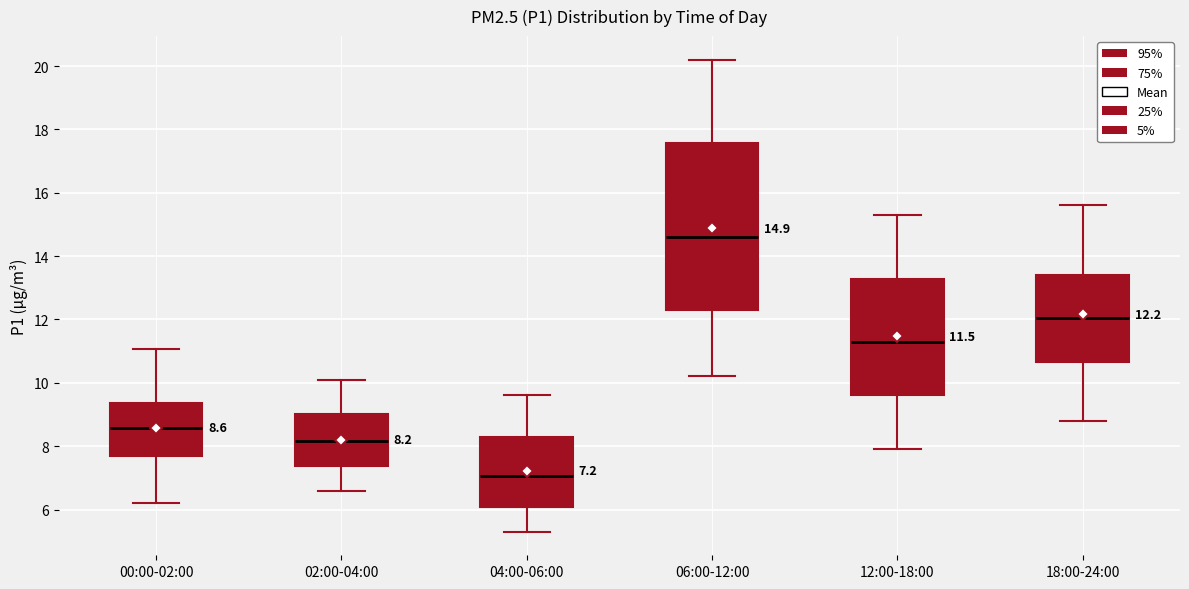

Comparing the boxes themselves (not the whiskers), which one is the tallest?

06:00-12:00